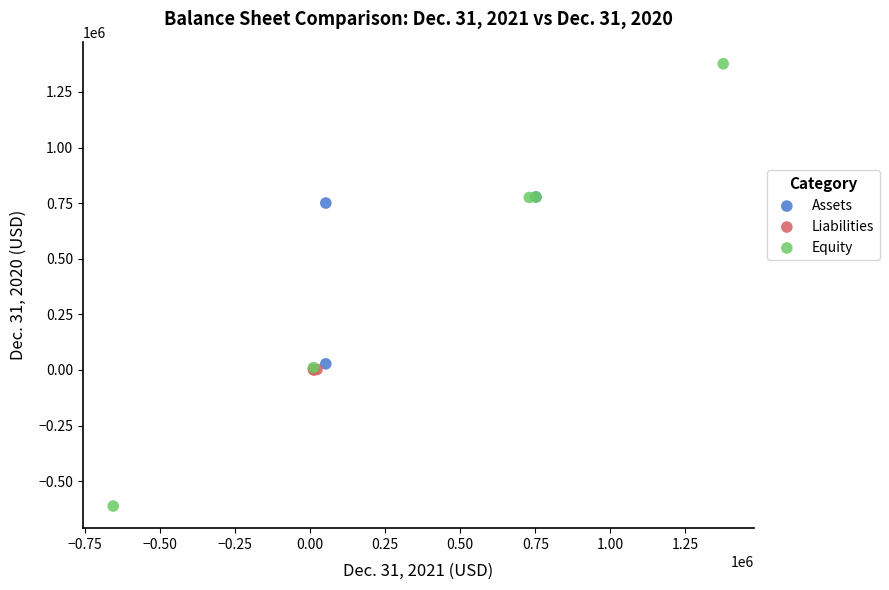

Which series contains the lowest Y value?

Equity